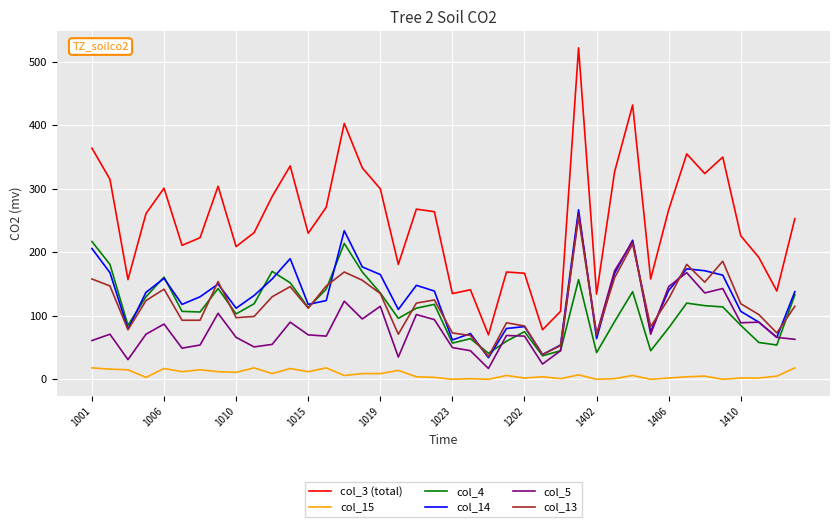

Which series has the largest total across all categories?

col_3 (total)